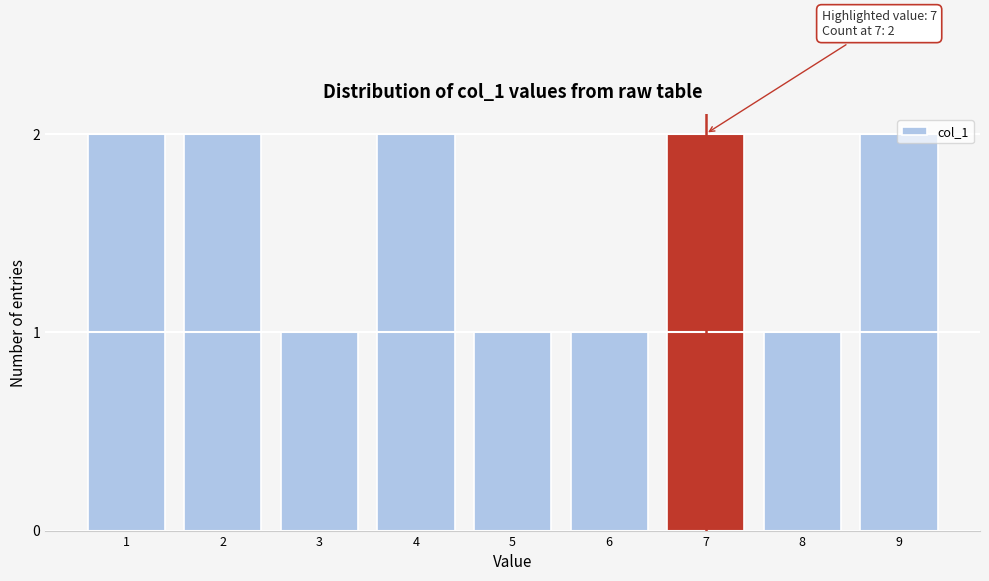

True or false: the data shows 0 at 6.

False